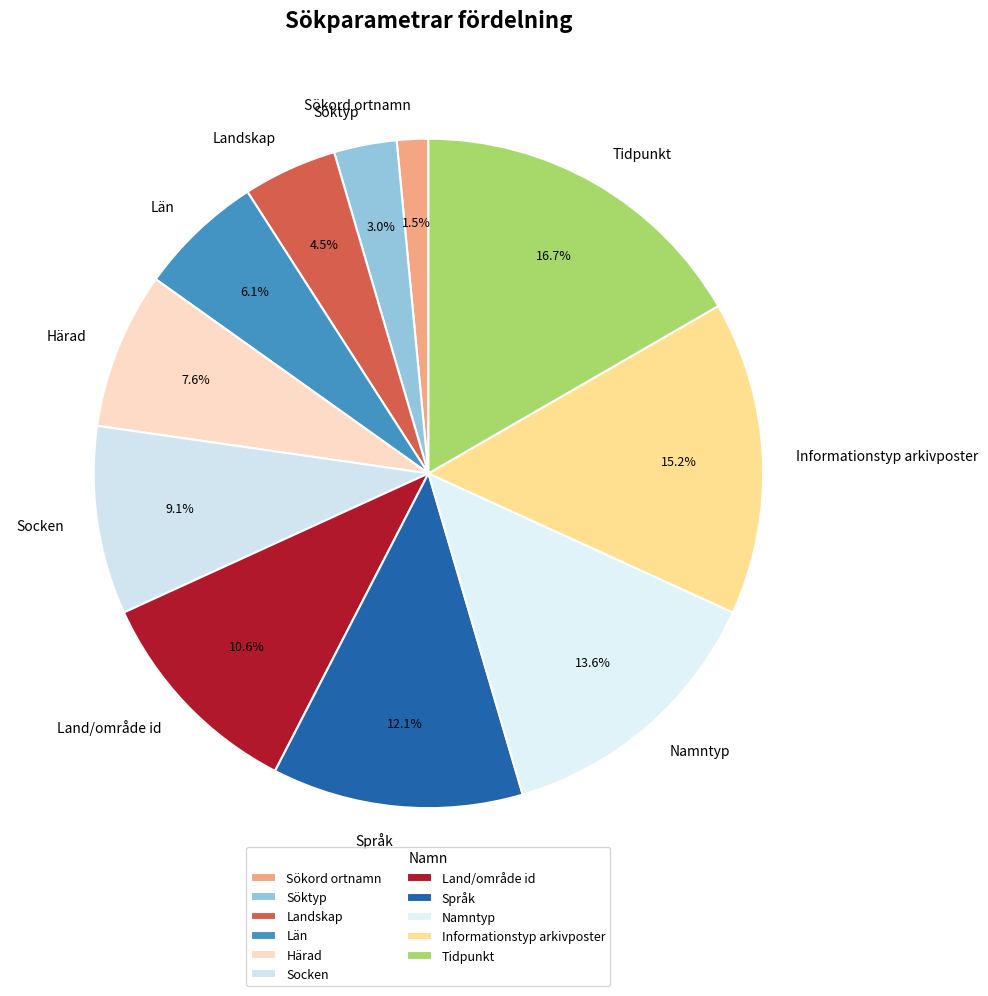

Does any single category account for the majority?

No